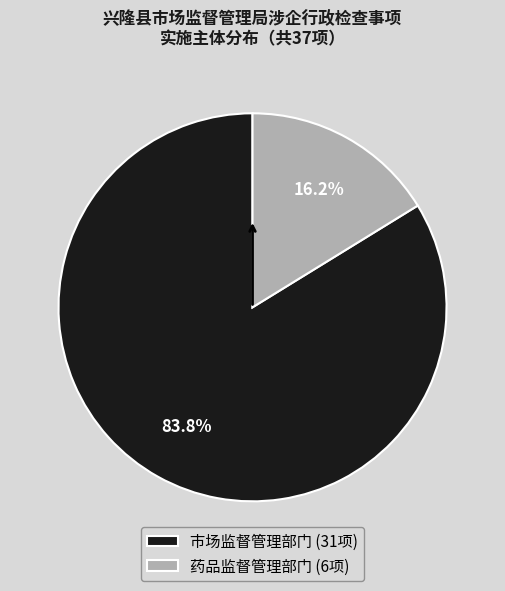

How many segments does this pie chart have?

2